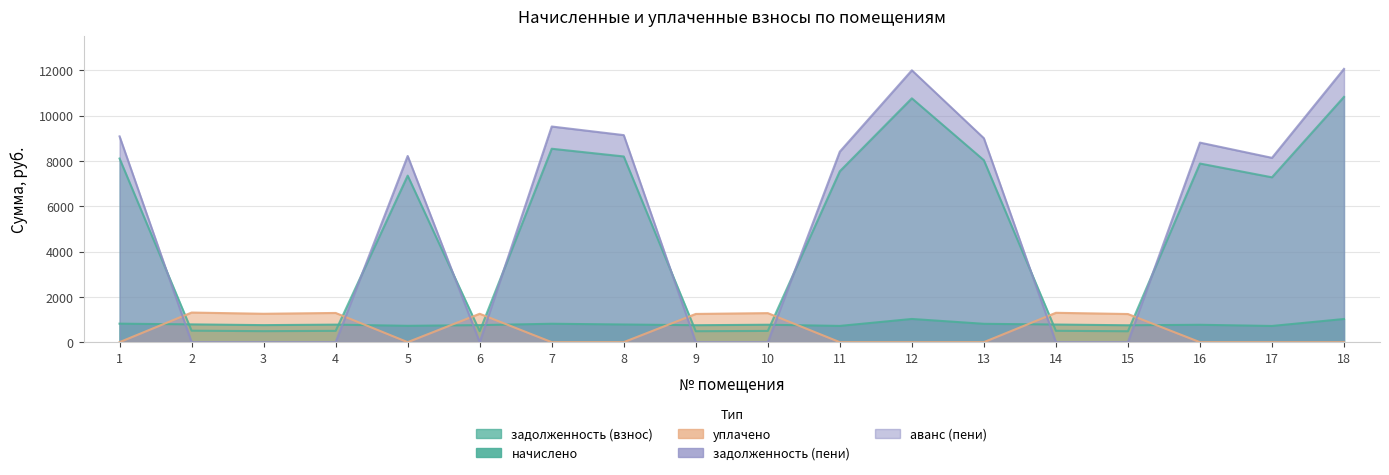

Is it true that начислено equals 779.8 at 8?

True